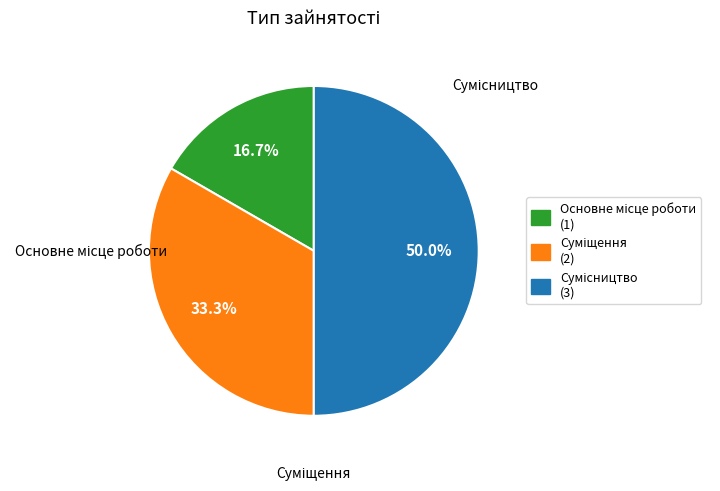

Count the number of slices in the pie.

3